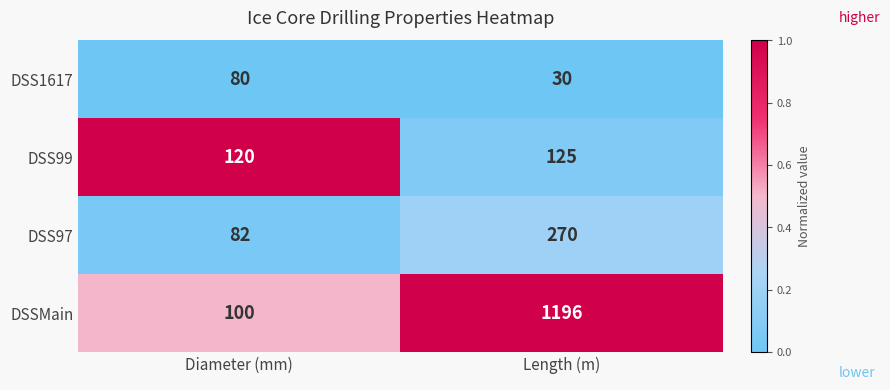

What is the difference between the maximum and minimum values in the DSS97 series?

188